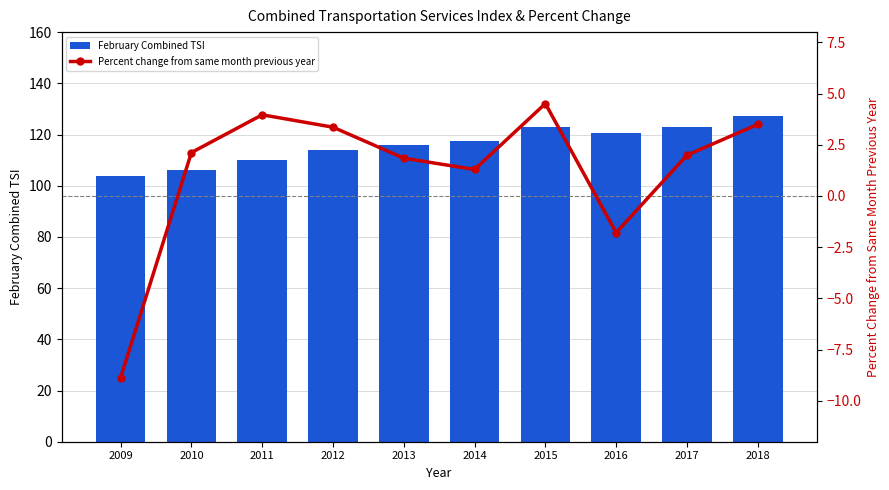

What is the difference between the second highest and second lowest values in the February Combined TSI series?

17.0